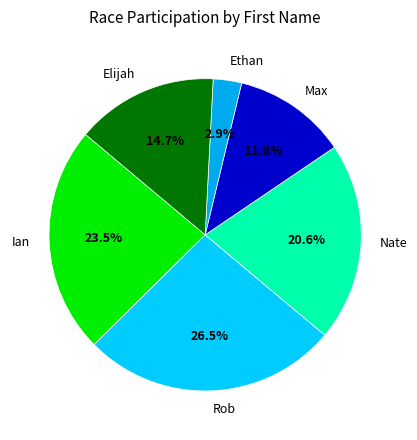

Is there any slice that represents more than half of the pie?

No